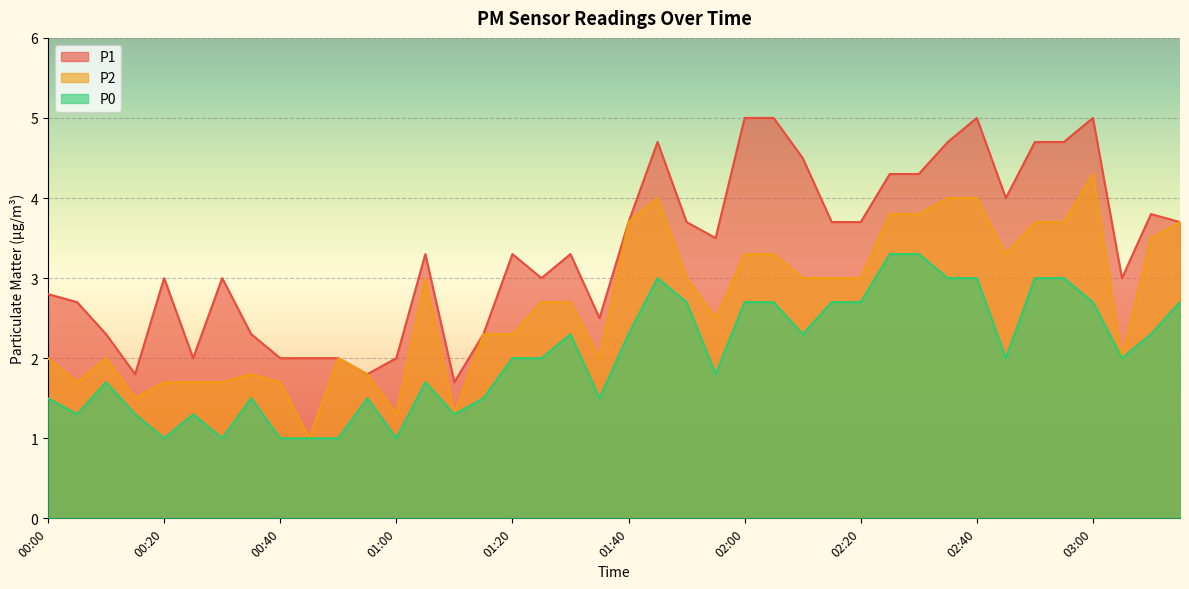

True or false: P2 has a value of 3.7 at 03:15.

True